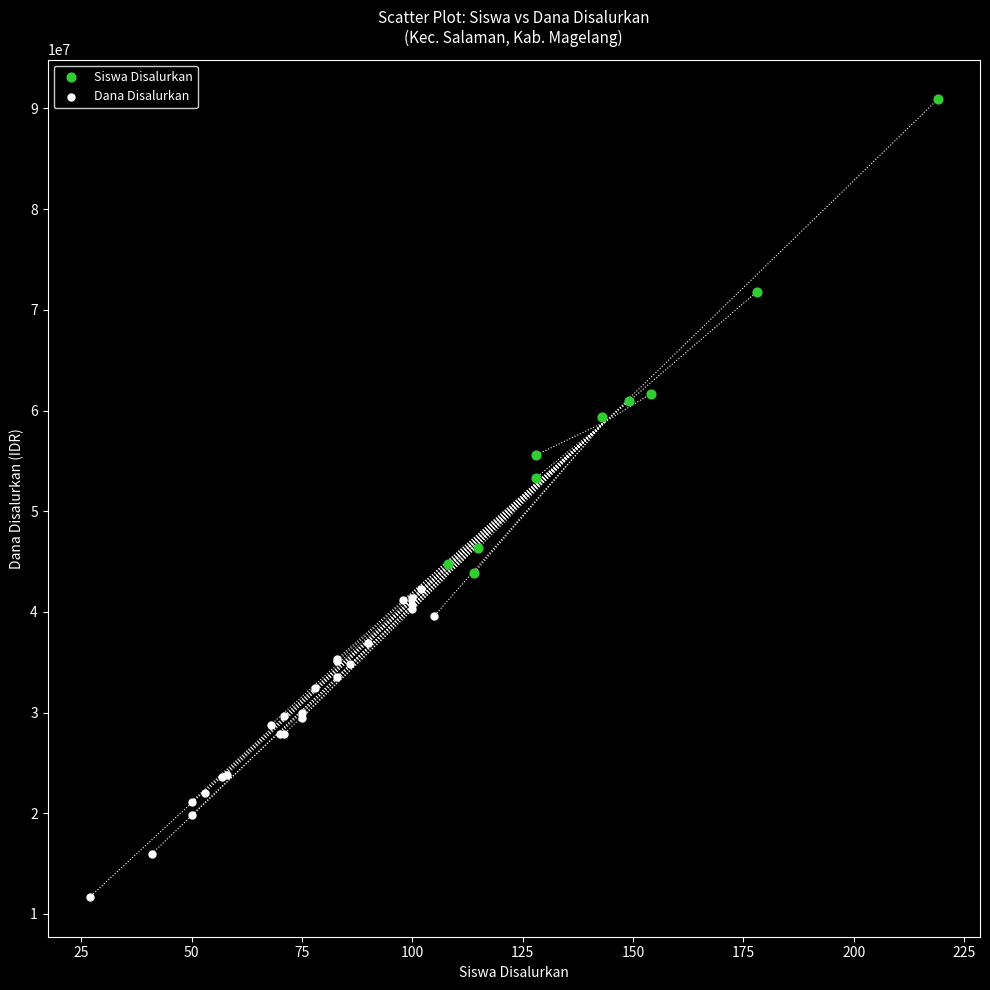

Which series reaches the minimum Y coordinate?

Dana Disalurkan